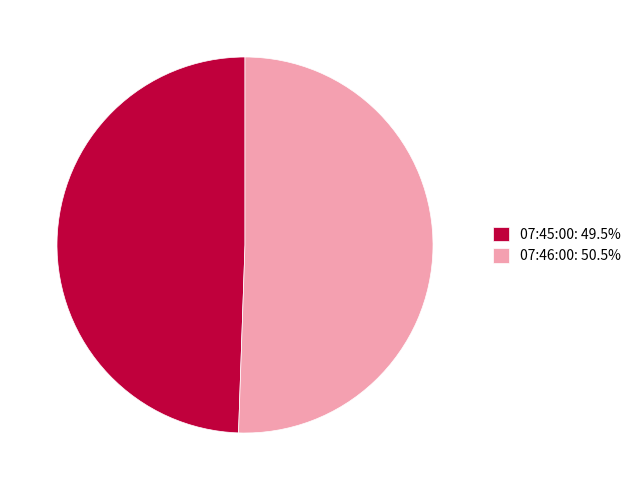

What is the ratio of the value at 07:46:00: 50.5% to the value at 07:45:00: 49.5%?

1.0